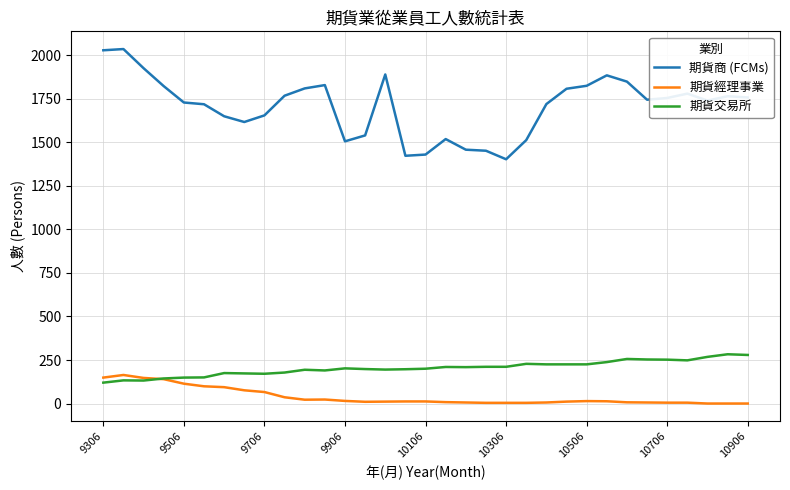

In 期貨商 (FCMs), how many points are lower than both neighbors (excluding endpoints)?

6